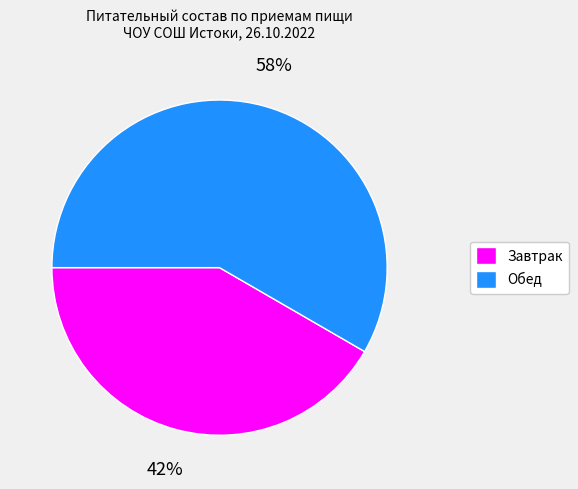

To the nearest percent, what is the average slice percentage?

50%